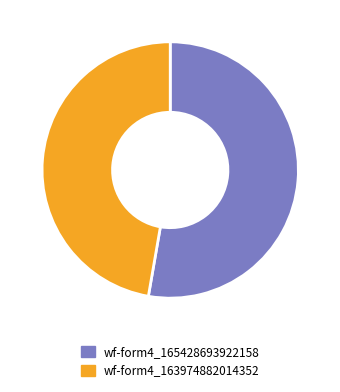

Rank the categories by value from lowest to highest.

wf-form4_163974882014352, wf-form4_165428693922158